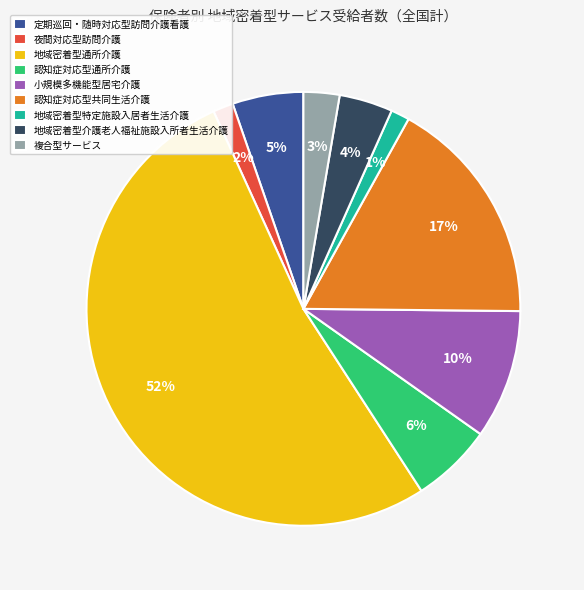

True or false: 小規模多機能型居宅介護 accounts for 1% of the total.

False